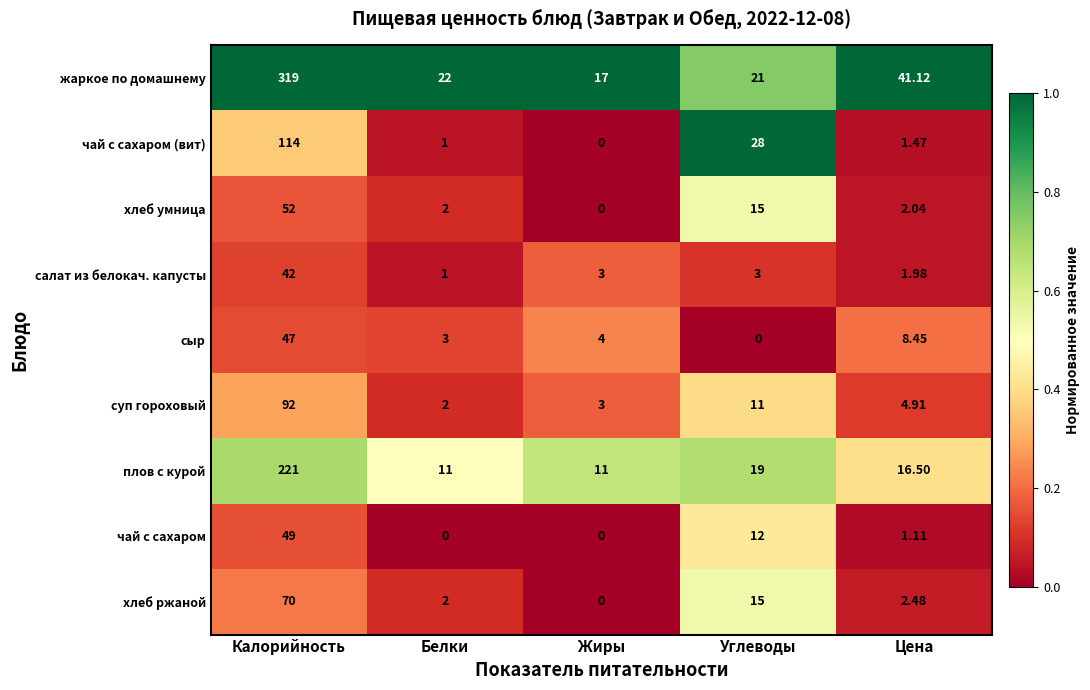

At which category is the sum across all series the highest?

Калорийность